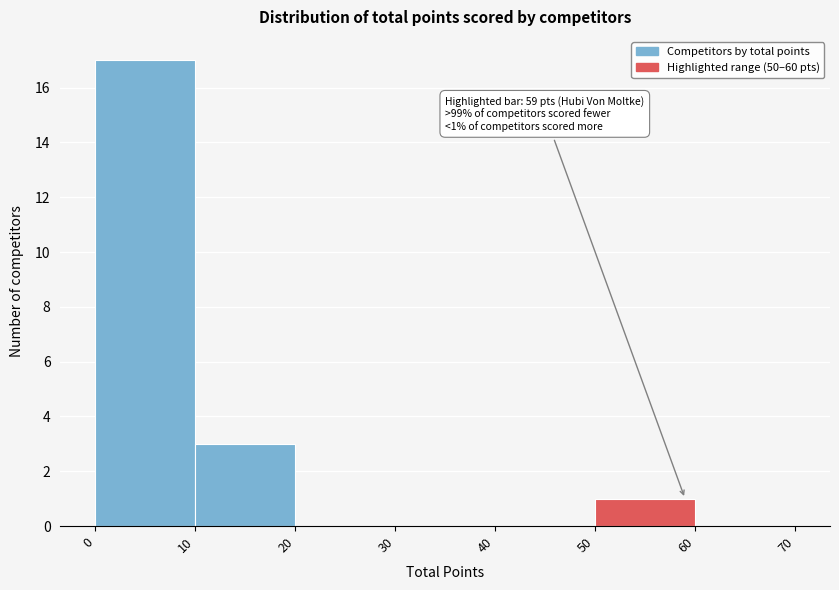

Over which range of the x-axis is the bar tallest?

0 to 10